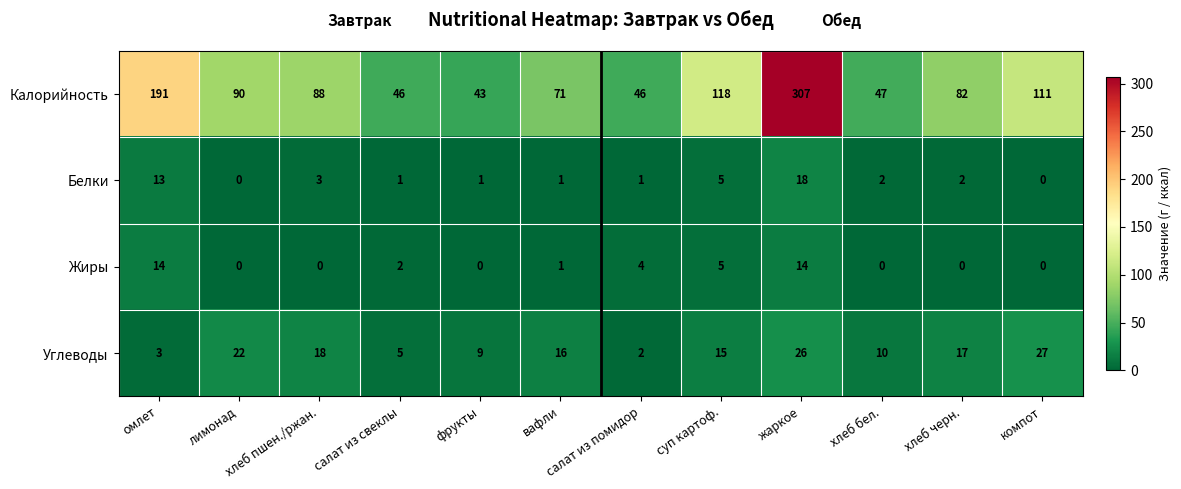

Rank the series at омлет from lowest to highest value.

Углеводы, Белки, Жиры, Калорийность